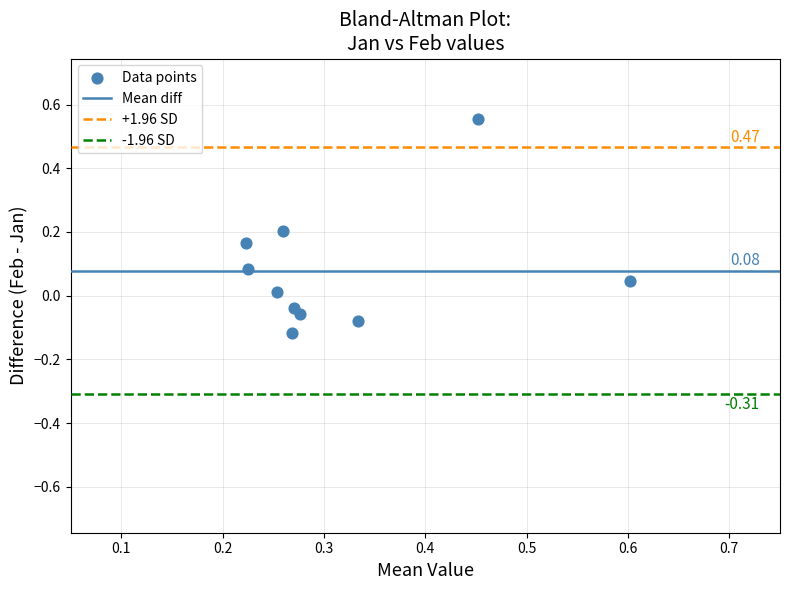

What is the average X value?

0.3